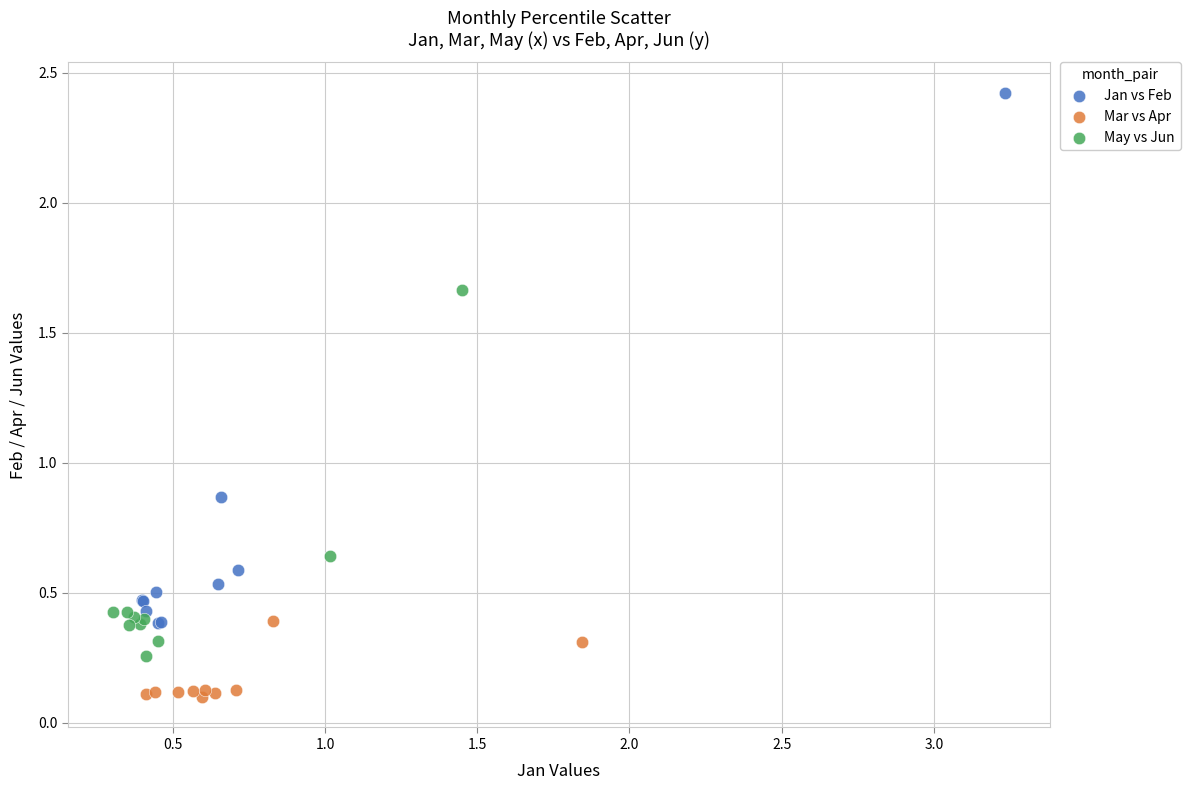

Which series has the largest Y range (max minus min)?

Jan vs Feb